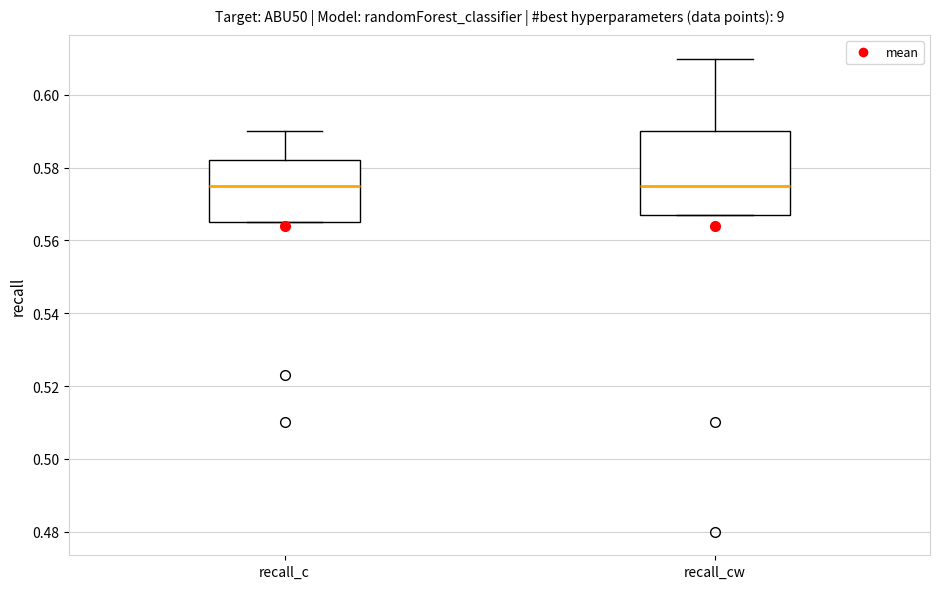

Comparing the boxes themselves (not the whiskers), which one is the tallest?

recall_cw